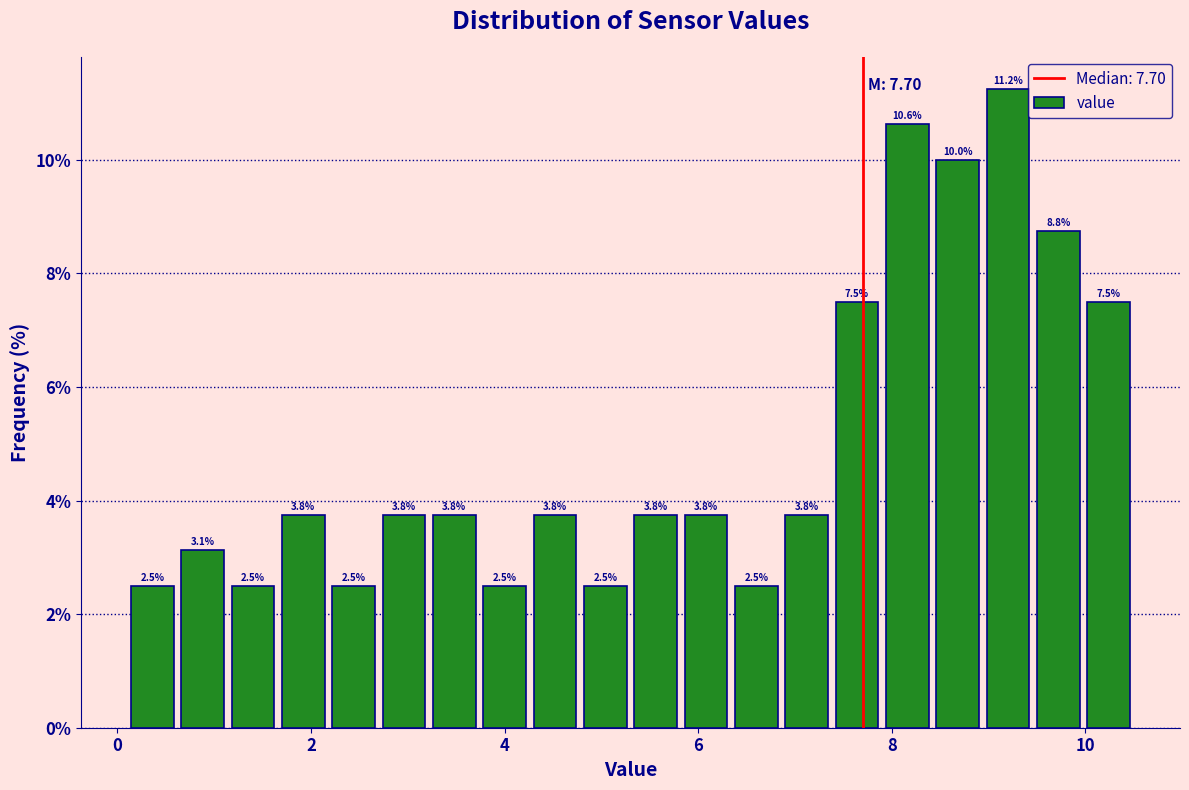

Around what value on the x-axis is the tallest bar? Give the approximate position of its centre, as read against the axis.

9.2